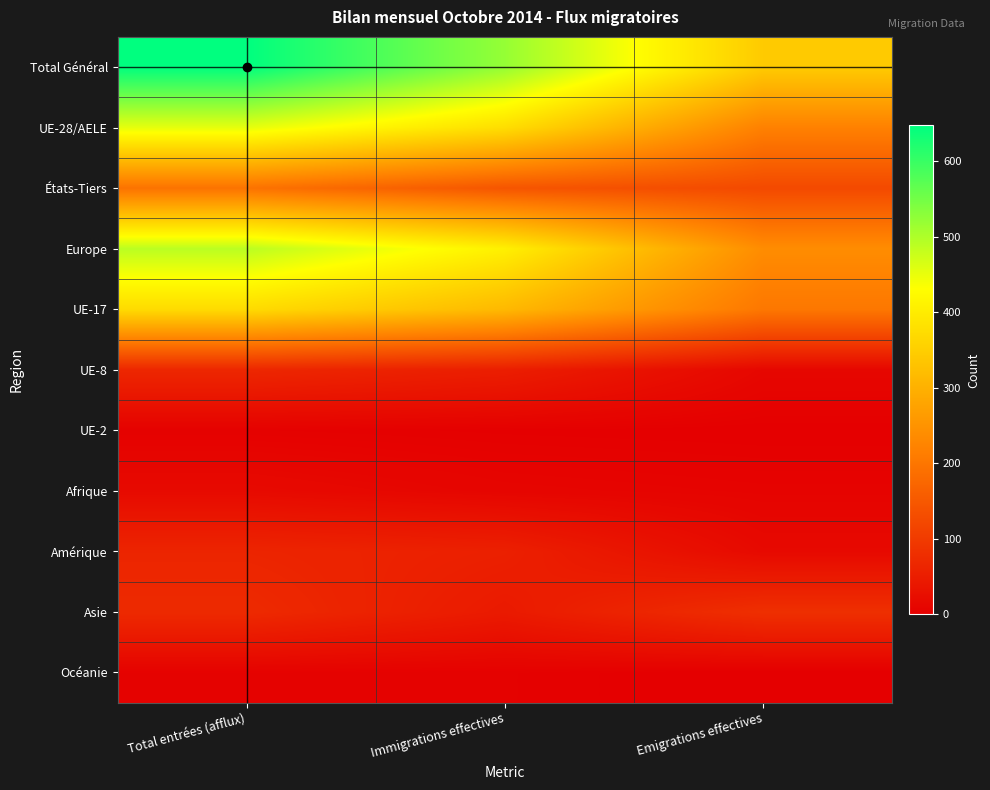

Reading left to right, list all the values displayed in this chart.

Total Général: Total entrées (afflux)=648	Immigrations effectives=521	Emigrations effectives=344
UE-28/AELE: Total entrées (afflux)=453	Immigrations effectives=376	Emigrations effectives=219
États-Tiers: Total entrées (afflux)=195	Immigrations effectives=145	Emigrations effectives=125
Europe: Total entrées (afflux)=490	Immigrations effectives=407	Emigrations effectives=239
UE-17: Total entrées (afflux)=372	Immigrations effectives=314	Emigrations effectives=203
UE-8: Total entrées (afflux)=67	Immigrations effectives=52	Emigrations effectives=13
UE-2: Total entrées (afflux)=4	Immigrations effectives=2	Emigrations effectives=1
Afrique: Total entrées (afflux)=18	Immigrations effectives=10	Emigrations effectives=7
Amérique: Total entrées (afflux)=63	Immigrations effectives=55	Emigrations effectives=17
Asie: Total entrées (afflux)=72	Immigrations effectives=45	Emigrations effectives=81
Océanie: Total entrées (afflux)=5	Immigrations effectives=4	Emigrations effectives=0